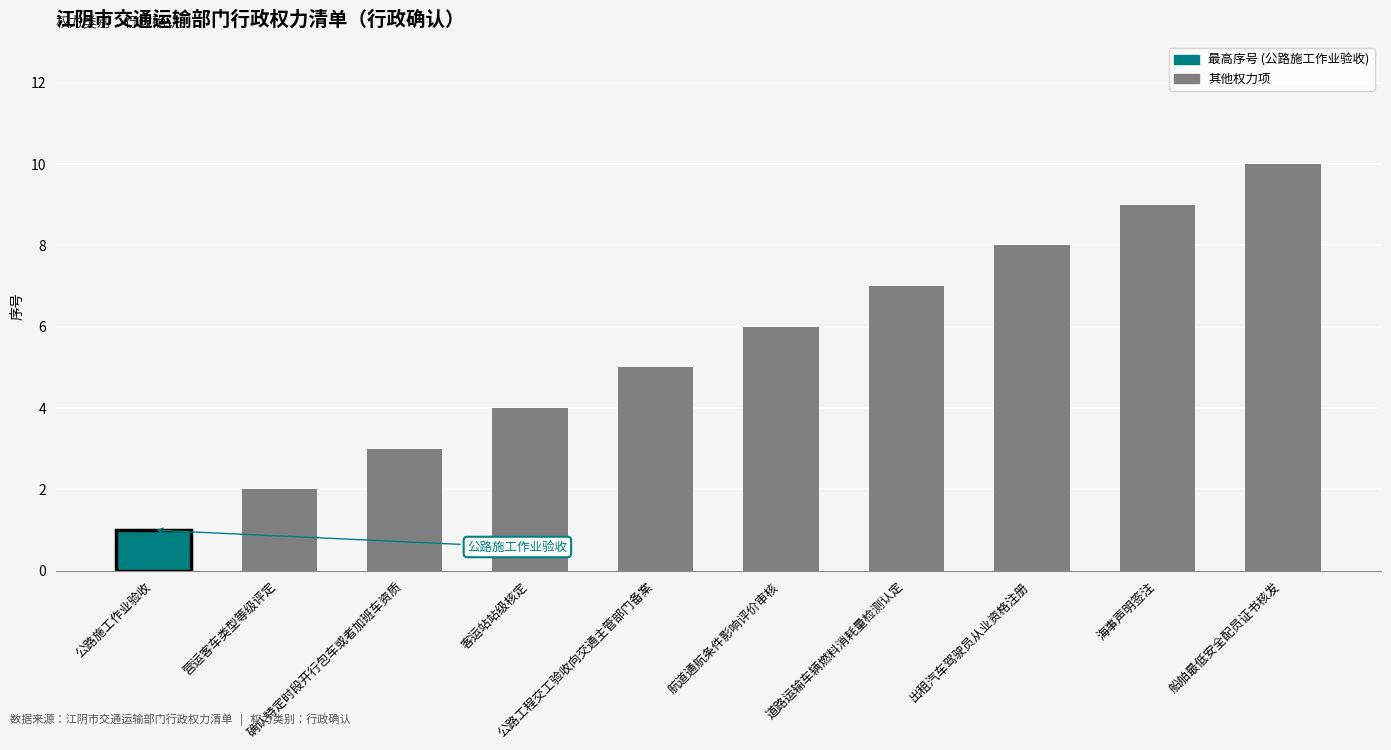

List the labels in order of value, largest first.

船舶最低安全配员证书核发, 海事声明签注, 出租汽车驾驶员从业资格注册, 道路运输车辆燃料消耗量检测认定, 航道通航条件影响评价审核, 公路工程交工验收向交通主管部门备案, 客运站站级核定, 确认特定时段开行包车或者加班车资质, 营运客车类型等级评定, 公路施工作业验收